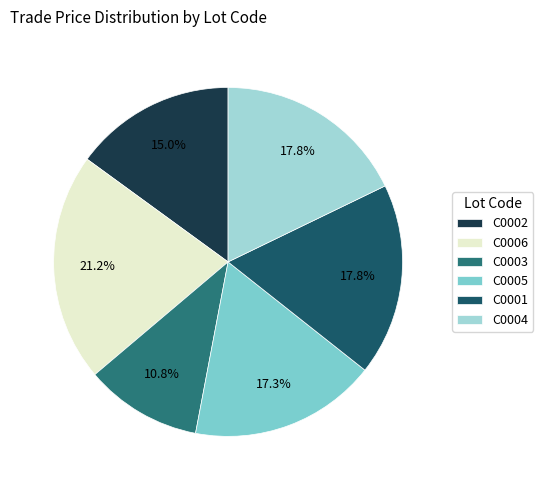

The C0002 slice represents 4% of the pie. True or false?

False